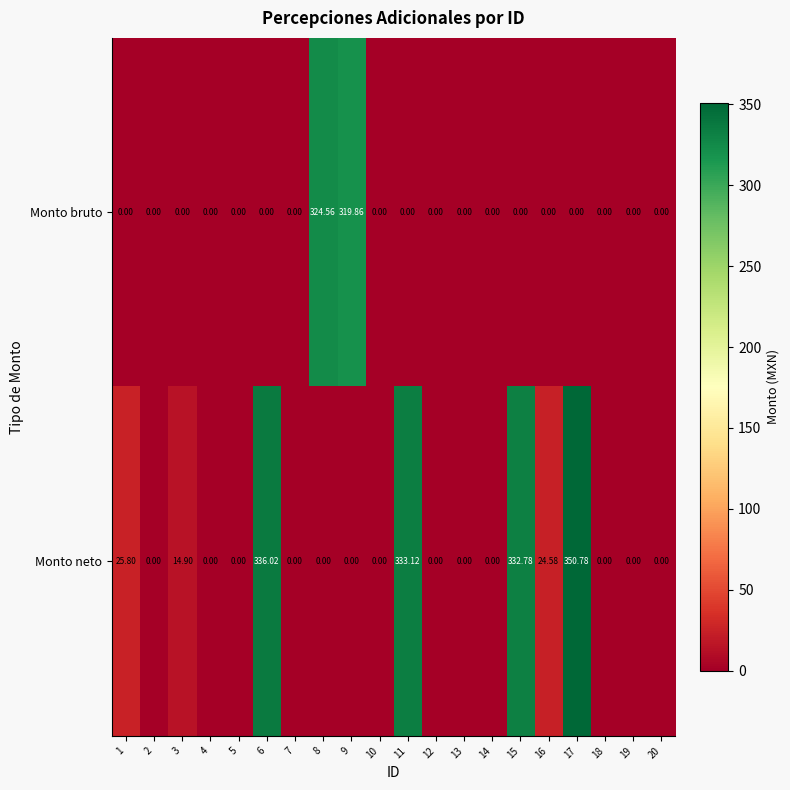

List the series in order of their overall mean, lowest first.

Monto bruto, Monto neto